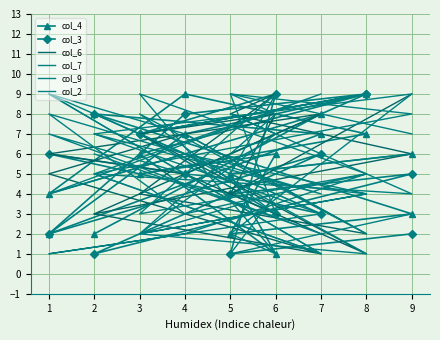

The col_9 series shows 1 at 5. True or false?

False